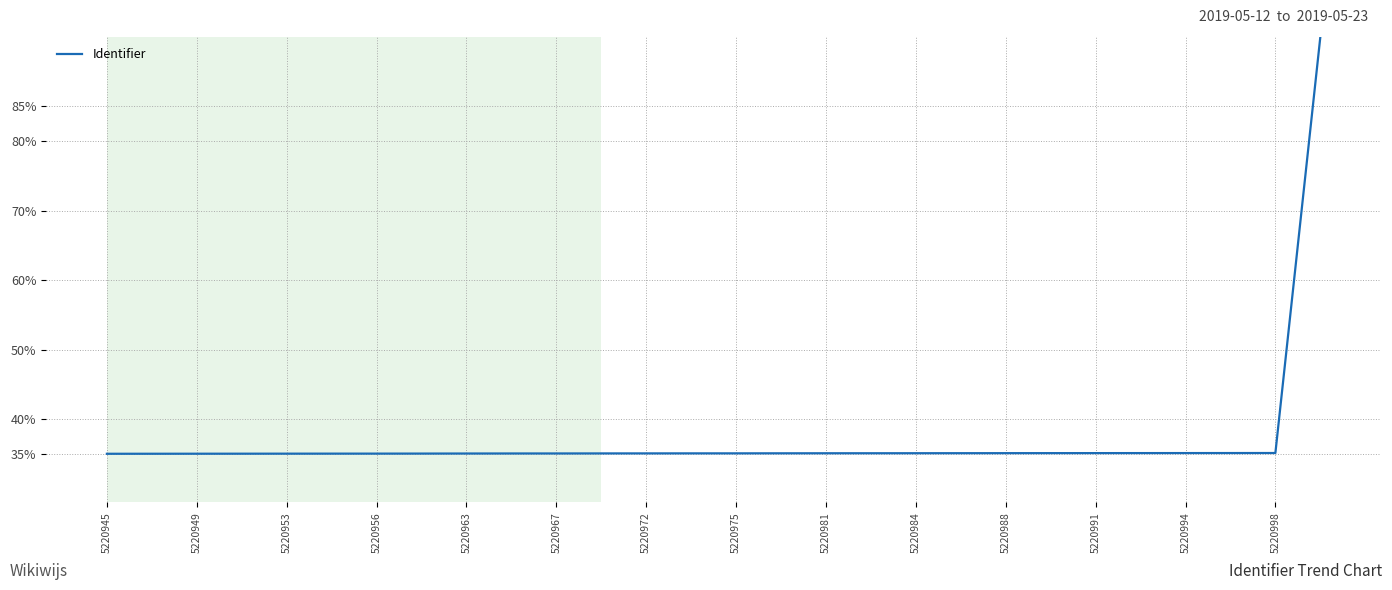

What is the minimum value shown in the chart?

35.0